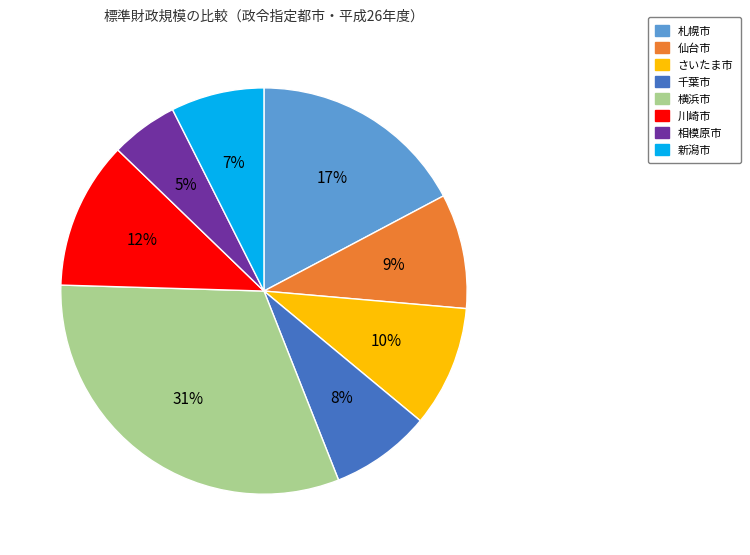

Which has a higher value, 川崎市 or 千葉市?

川崎市